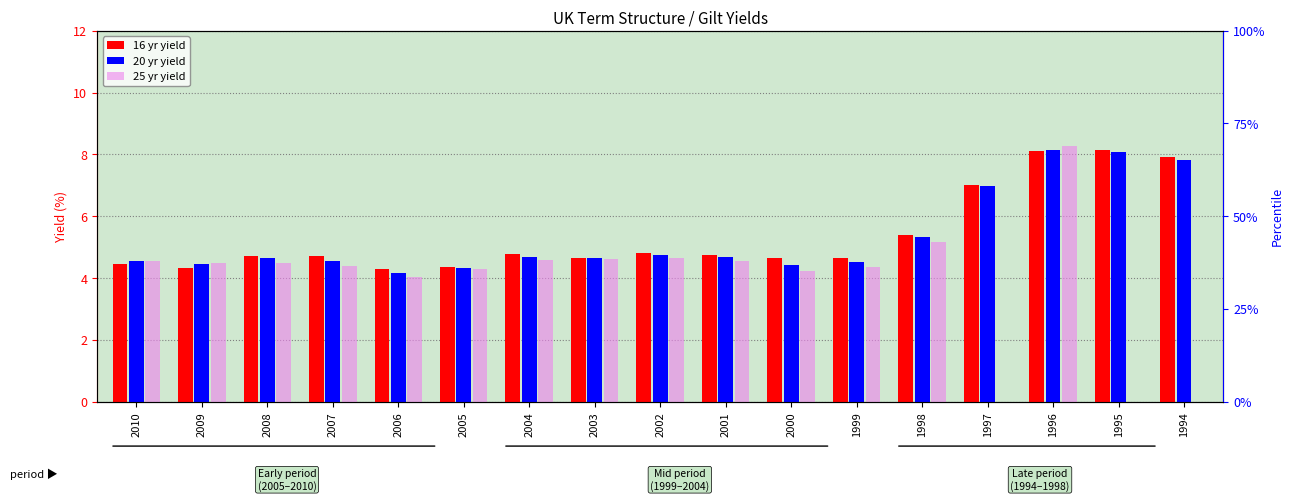

The value of 25 yr yield at 2003 is 4.6. True or false?

True